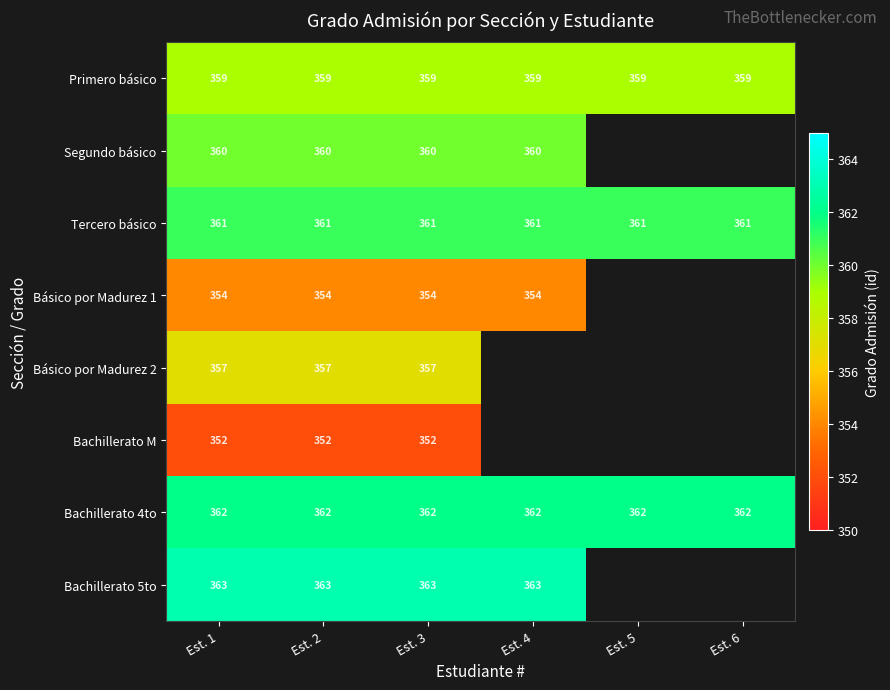

True or false: Bachillerato 4to has a value of 559.2 at Est. 5.

False